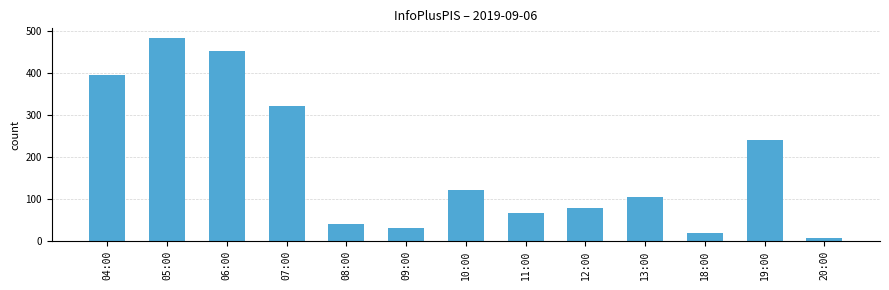

Rank the categories by value from highest to lowest.

05:00, 06:00, 04:00, 07:00, 19:00, 10:00, 13:00, 12:00, 11:00, 08:00, 09:00, 18:00, 20:00